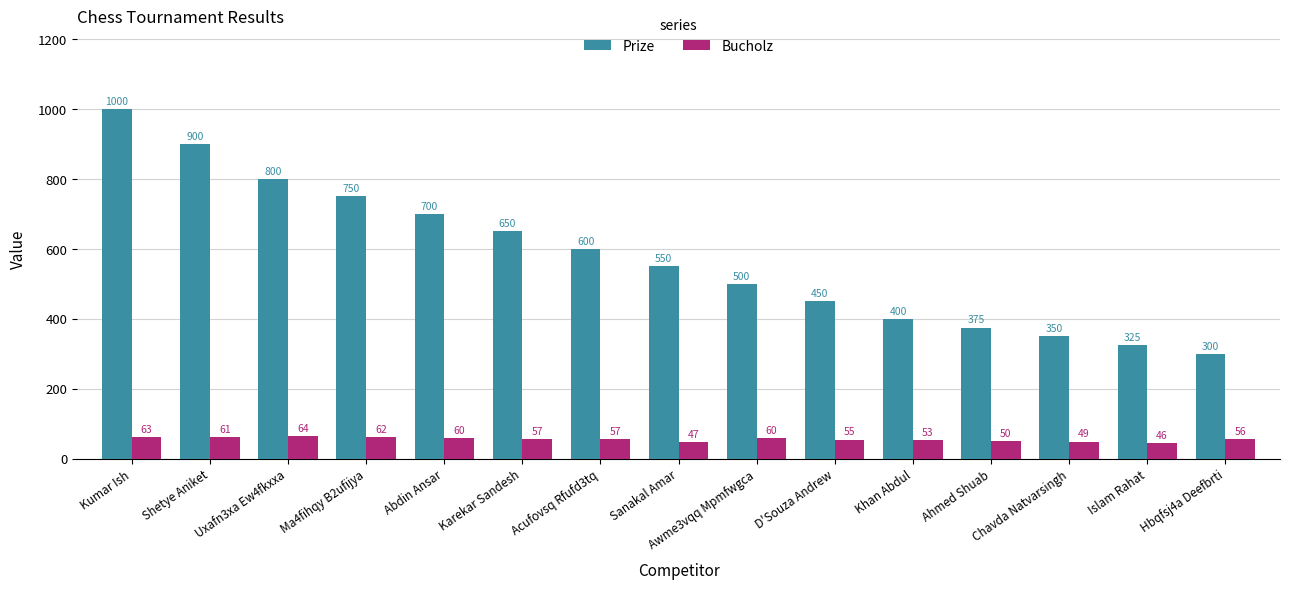

At how many categories does at least one series exceed 802?

2